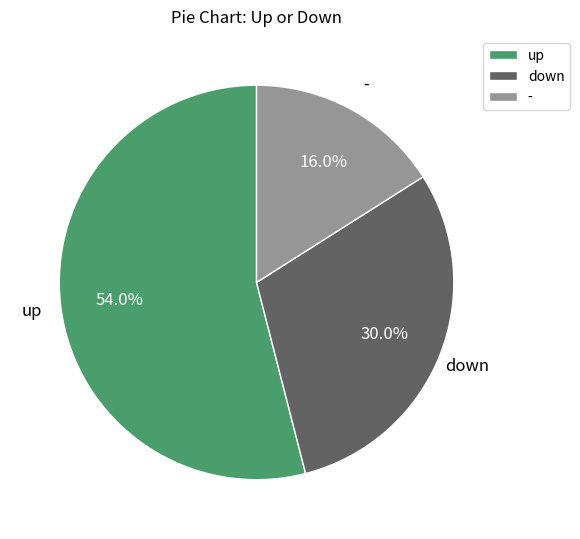

Is the sum of up and - greater than half?

Yes